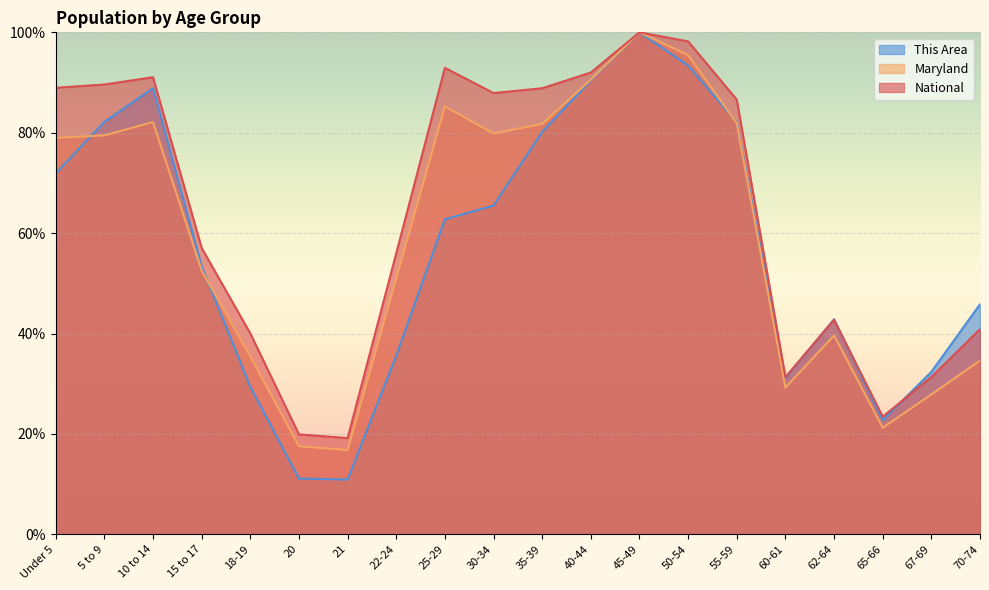

What is the sum of the National values at 15 to 17 and 22-24?

113.0